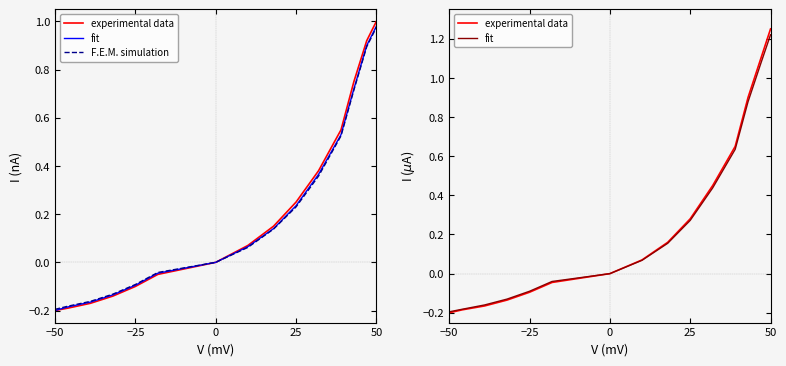

What is the total value across all series at −25?

-0.5